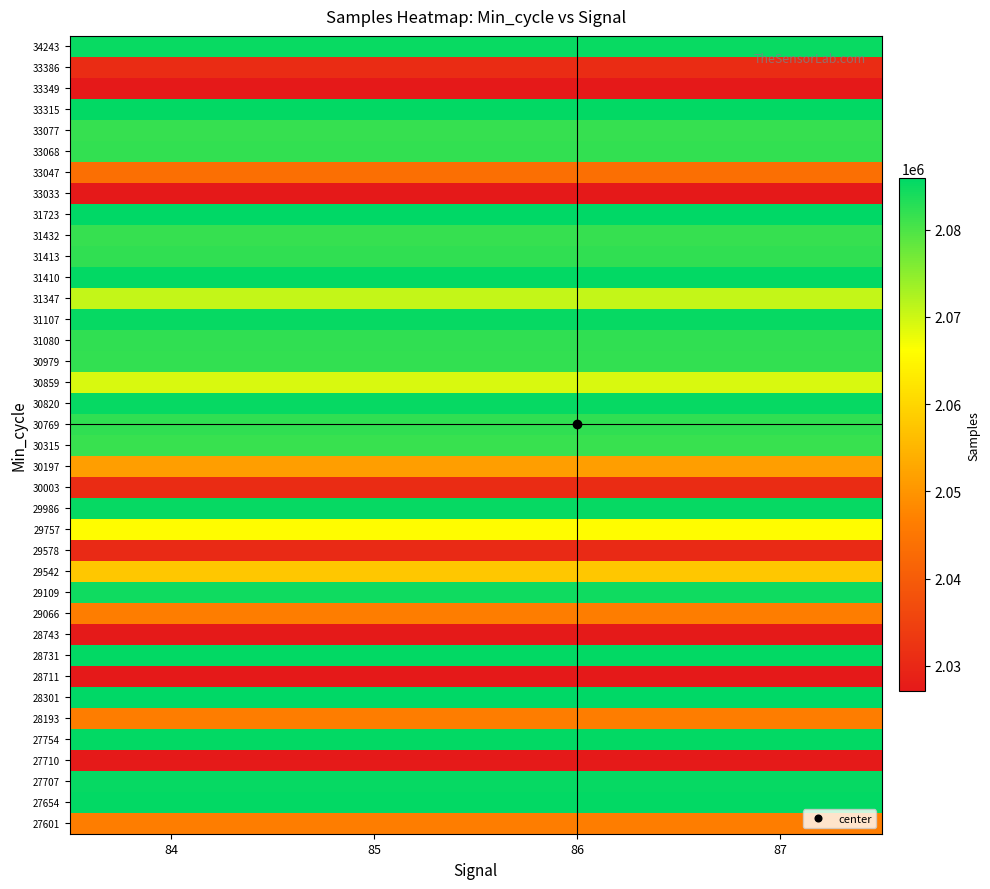

Reading left to right, list all the values displayed in this chart.

27601: 84=2046224	85=2046224	86=2046224	87=2046224
27654: 84=2085545	85=2085545	86=2085545	87=2085545
27707: 84=2085240	85=2085240	86=2085240	87=2085240
27710: 84=2027355	85=2027355	86=2027355	87=2027355
27754: 84=2085460	85=2085460	86=2085460	87=2085460
28193: 84=2046279	85=2046279	86=2046279	87=2046279
28301: 84=2085884	85=2085884	86=2085884	87=2085884
28711: 84=2027290	85=2027290	86=2027290	87=2027290
28731: 84=2085582	85=2085582	86=2085582	87=2085582
28743: 84=2027454	85=2027454	86=2027454	87=2027454
29066: 84=2046225	85=2046225	86=2046225	87=2046225
29109: 84=2084623	85=2084623	86=2084623	87=2084623
29542: 84=2057706	85=2057706	86=2057706	87=2057706
29578: 84=2030512	85=2030512	86=2030512	87=2030512
29757: 84=2065876	85=2065876	86=2065876	87=2065876
29986: 84=2085414	85=2085414	86=2085414	87=2085414
30003: 84=2030844	85=2030844	86=2030844	87=2030844
30197: 84=2051508	85=2051508	86=2051508	87=2051508
30315: 84=2081493	85=2081493	86=2081493	87=2081493
30769: 84=2081983	85=2081983	86=2081983	87=2081983
30820: 84=2085283	85=2085283	86=2085283	87=2085283
30859: 84=2069331	85=2069331	86=2069331	87=2069331
30979: 84=2081850	85=2081850	86=2081850	87=2081850
31080: 84=2081999	85=2081999	86=2081999	87=2081999
31107: 84=2085289	85=2085289	86=2085289	87=2085289
31347: 84=2070752	85=2070752	86=2070752	87=2070752
31410: 84=2085549	85=2085549	86=2085549	87=2085549
31413: 84=2082075	85=2082075	86=2082075	87=2082075
31432: 84=2081568	85=2081568	86=2081568	87=2081568
31723: 84=2085765	85=2085765	86=2085765	87=2085765
33033: 84=2027092	85=2027092	86=2027092	87=2027092
33047: 84=2043710	85=2043710	86=2043710	87=2043710
33068: 84=2081873	85=2081873	86=2081873	87=2081873
33077: 84=2081595	85=2081595	86=2081595	87=2081595
33315: 84=2085444	85=2085444	86=2085444	87=2085444
33349: 84=2027319	85=2027319	86=2027319	87=2027319
33386: 84=2030842	85=2030842	86=2030842	87=2030842
34243: 84=2085067	85=2085067	86=2085067	87=2085067